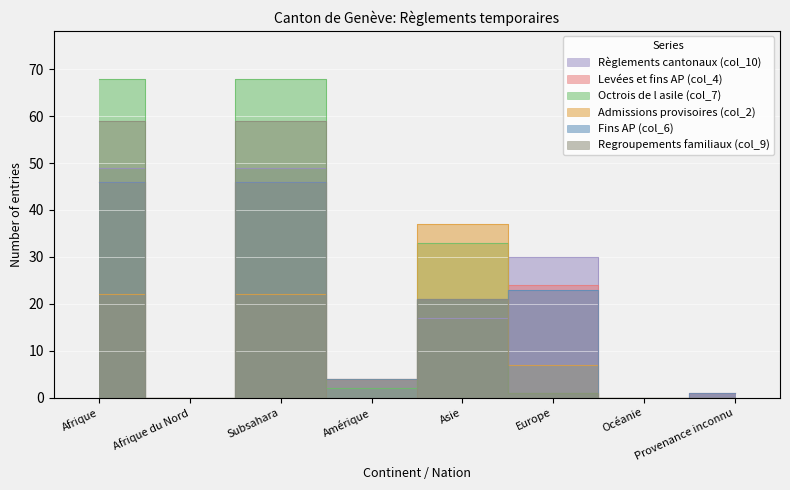

In Fins AP (col_6), how many points are higher than both neighbors (excluding endpoints)?

2